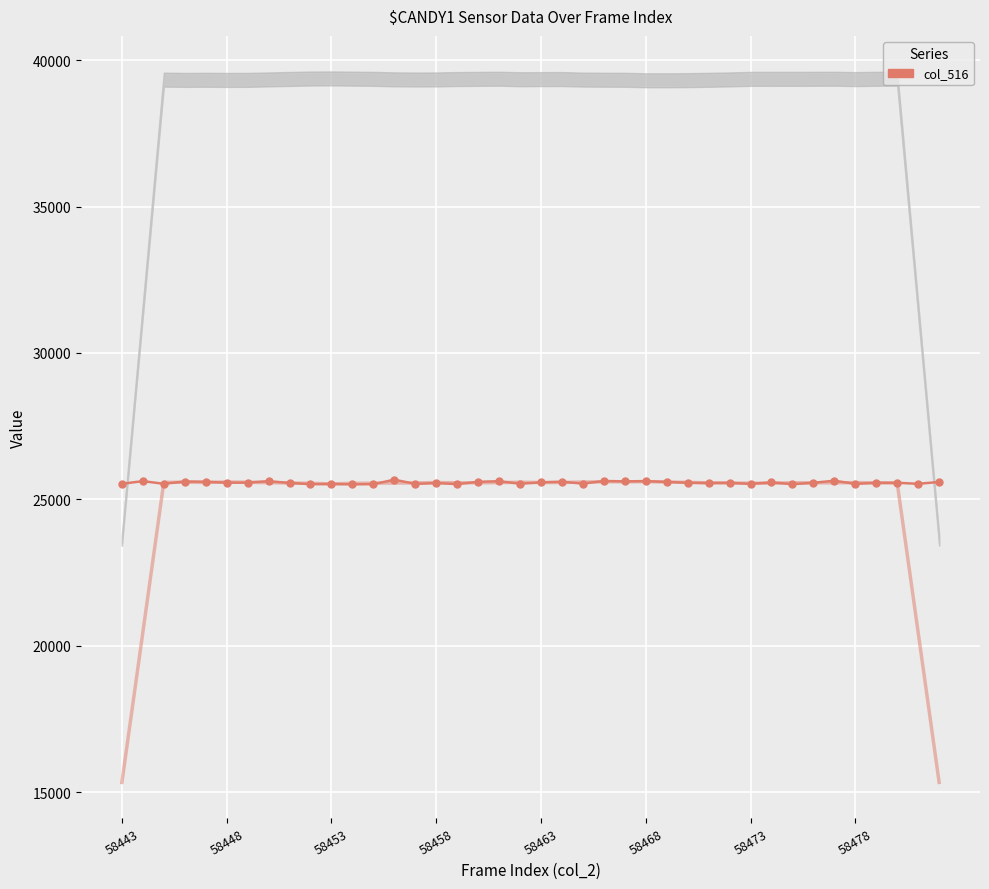

At which category does the chart reach its peak across all series?

13